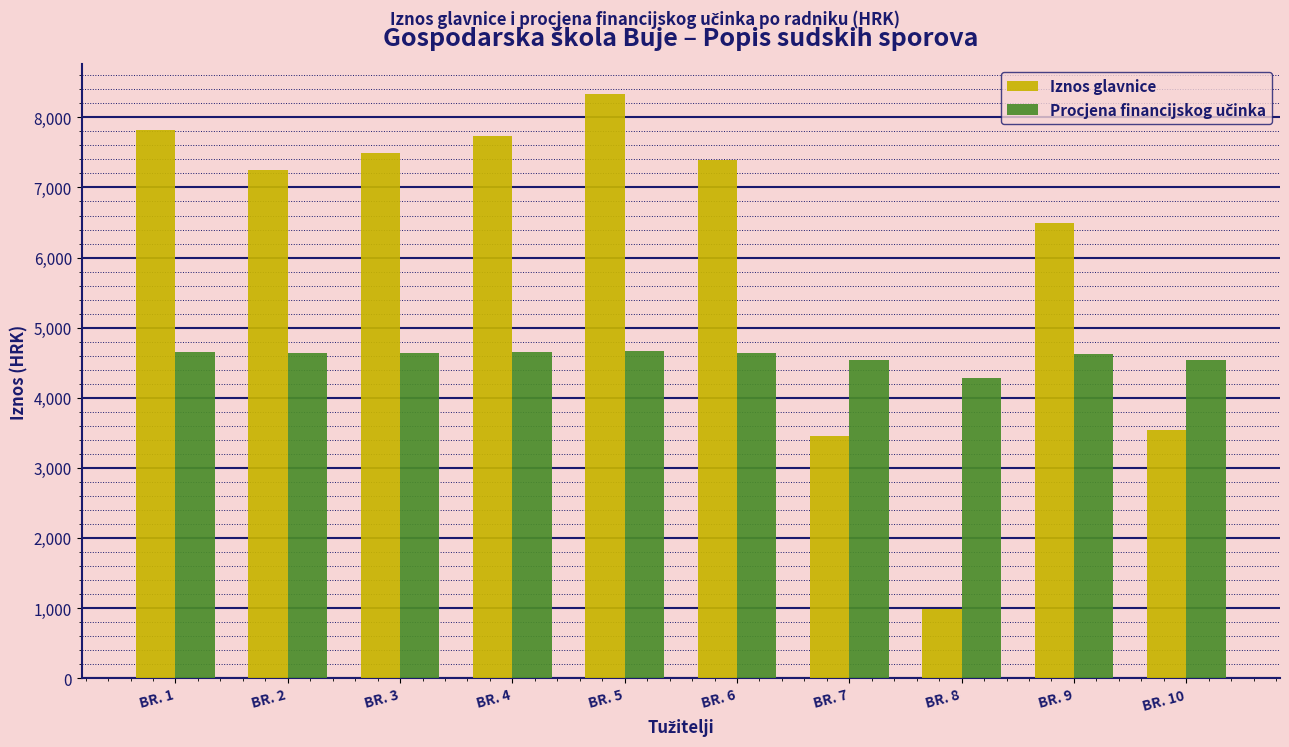

Which series has the largest total across all categories?

Iznos glavnice